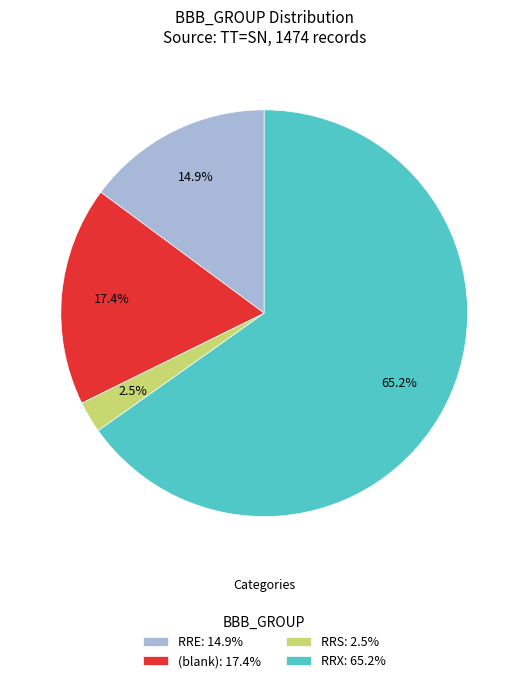

Which has a higher value, RRX: 65.2% or (blank): 17.4%?

RRX: 65.2%